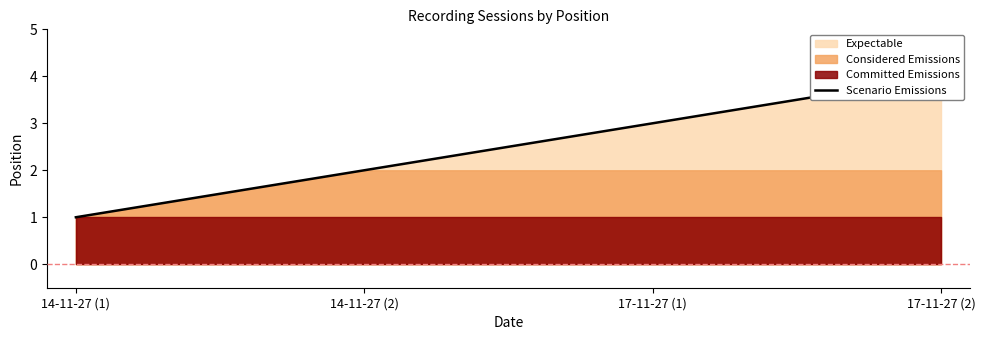

Rank the categories by value from highest to lowest.

17-11-27 (2), 17-11-27 (1), 14-11-27 (2), 14-11-27 (1)